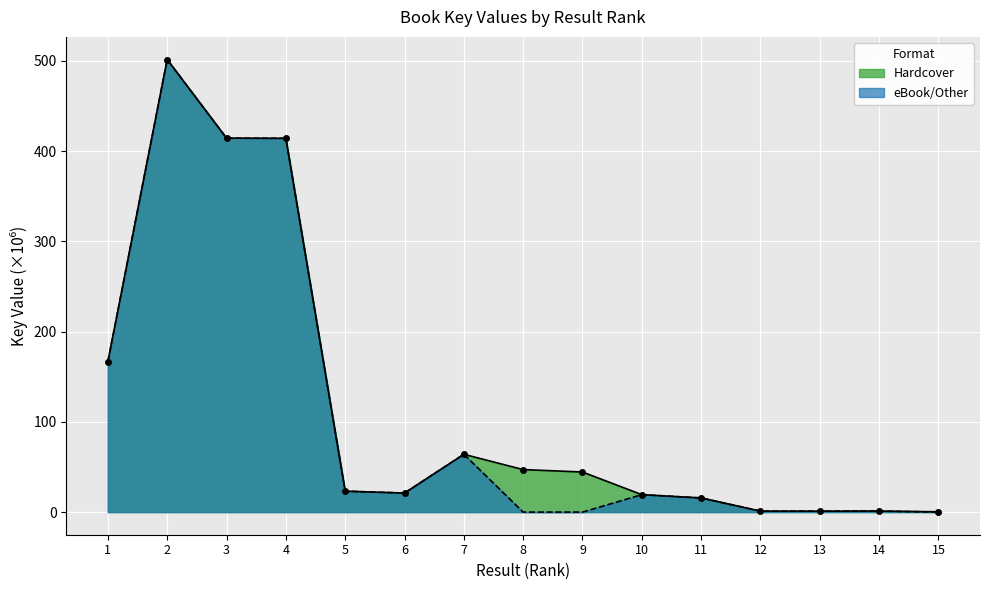

What is the difference between the maximum and second lowest values in the eBook/Other series?

501.4